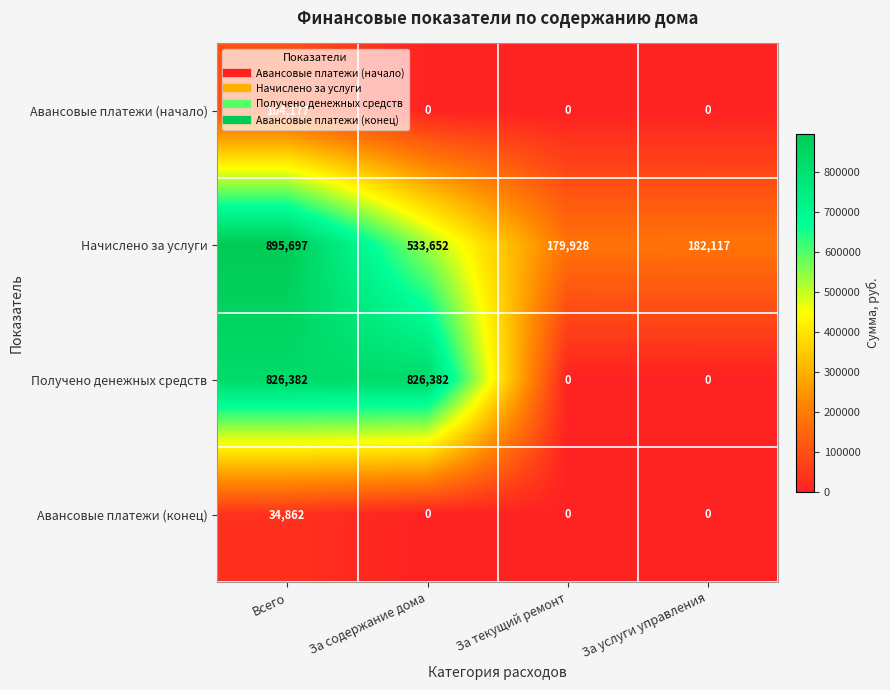

At which category does the chart reach its peak across all series?

Всего